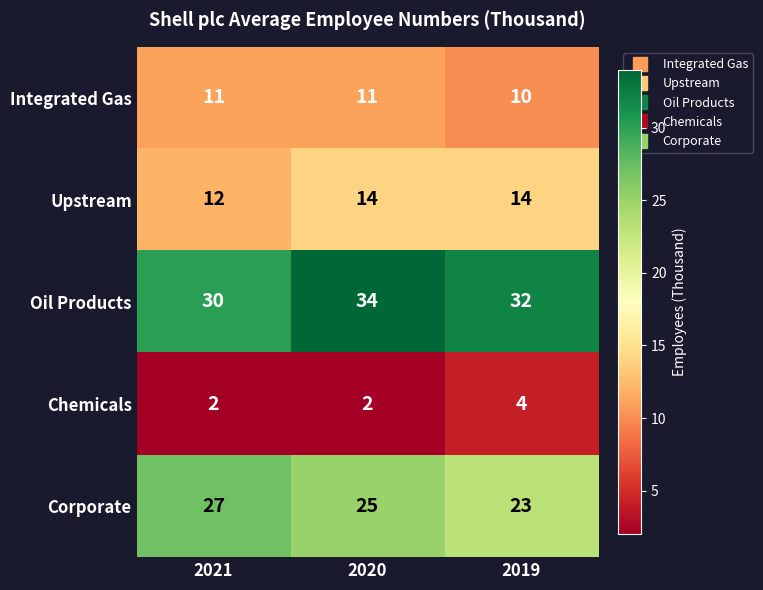

What is the approximate value of Upstream at 2019?

14